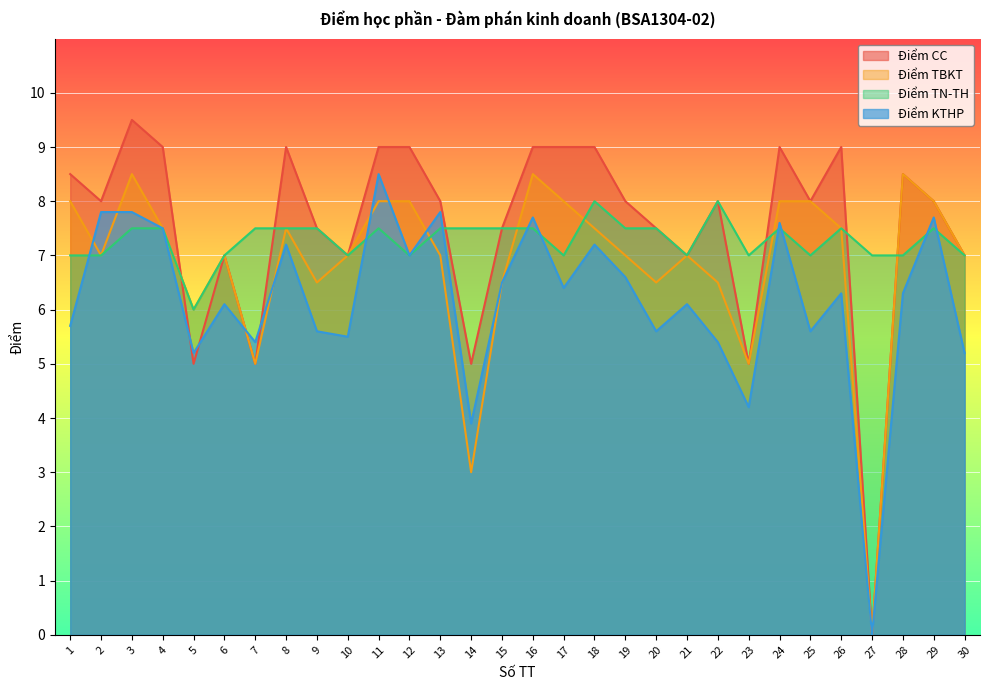

What is the sum of the Điểm TN-TH values at 15 and 16?

15.0